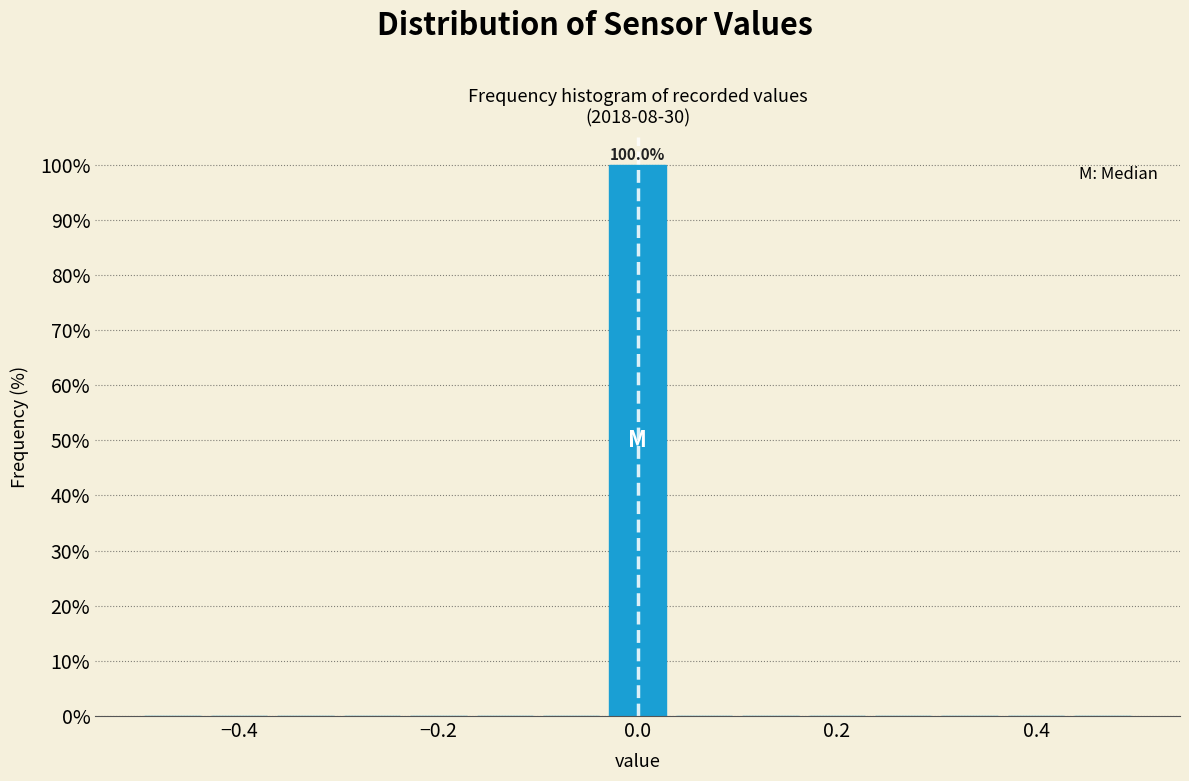

Read against the x-axis, roughly where is the centre of the tallest bar?

0.00